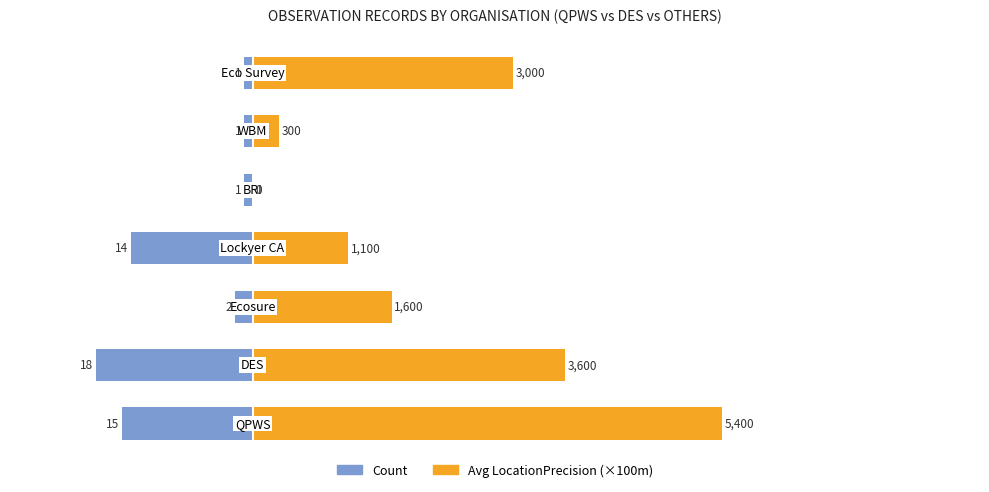

Is it true that Count equals -1 at 4?

True